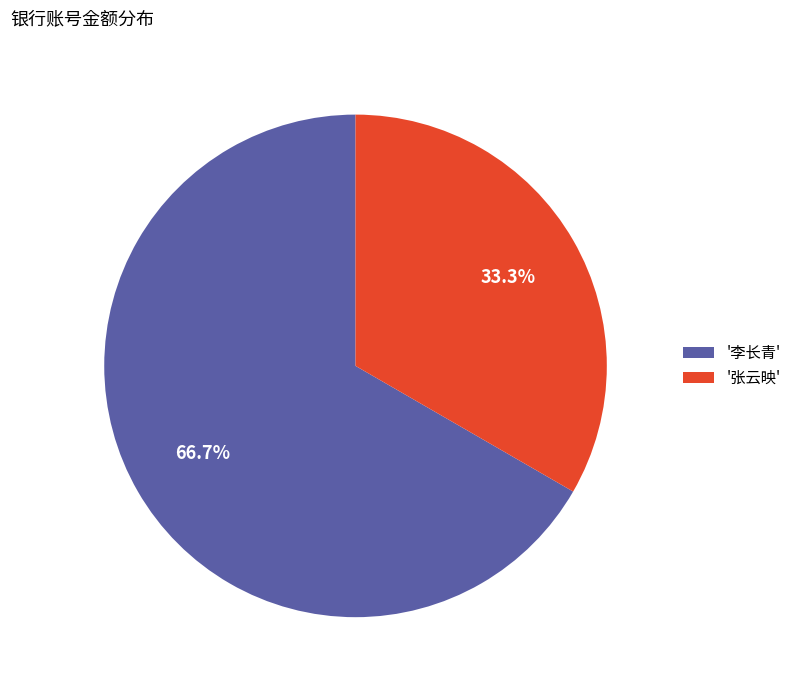

Combined, what portion of the pie is '李长青' and '张云映'?

100.0%